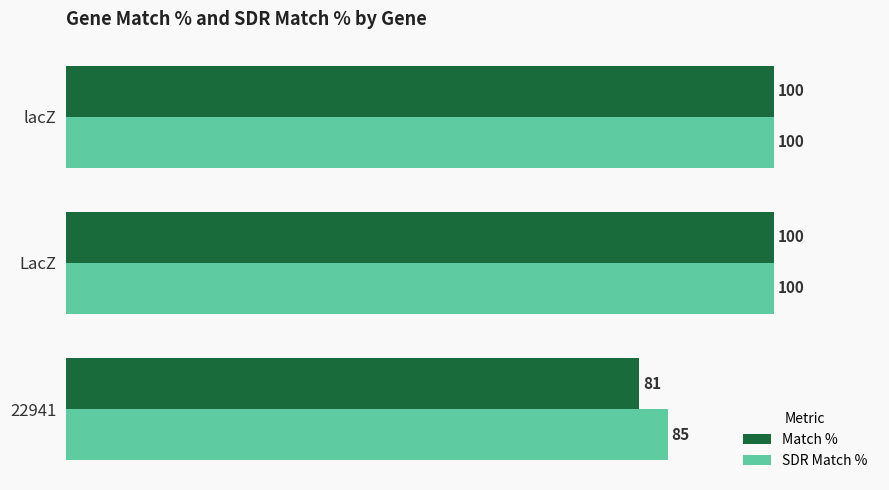

At which category does the chart reach its minimum across all series?

22941